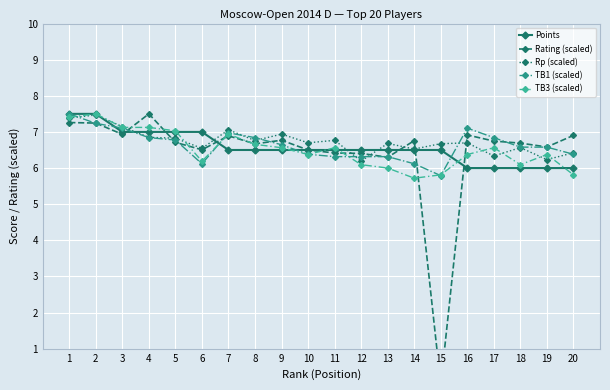

Between 17 and 5, which is larger?

5